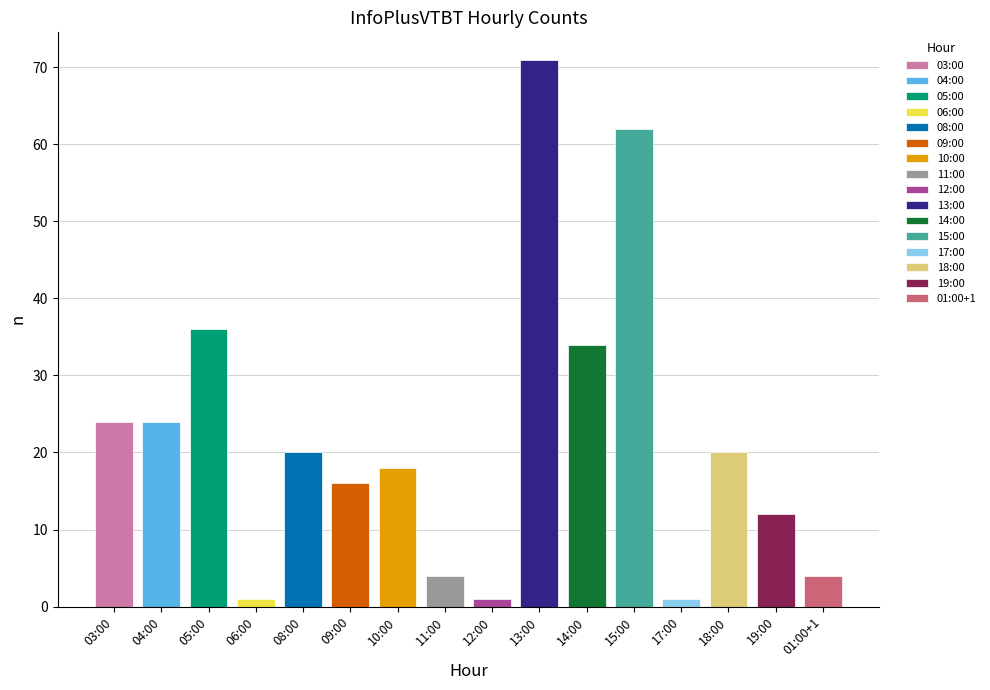

What is the sum of all values?

348